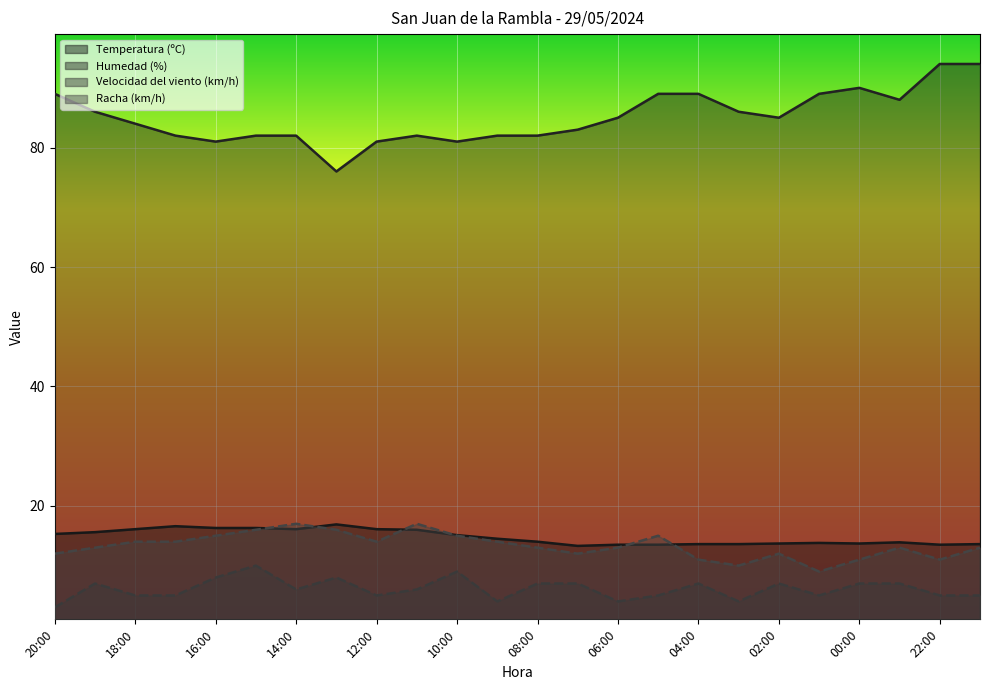

What is the sum of all Humedad (%) values?

2042.0